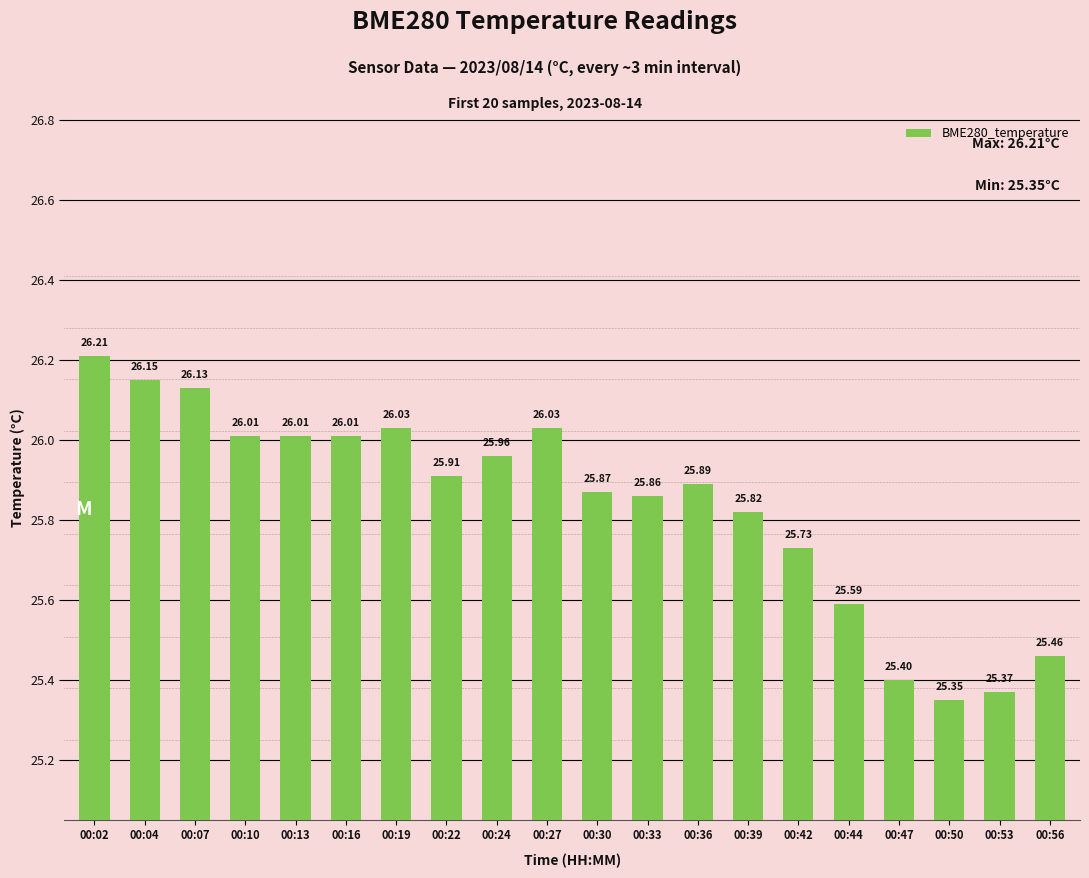

What is the difference between the maximum and minimum values?

0.9